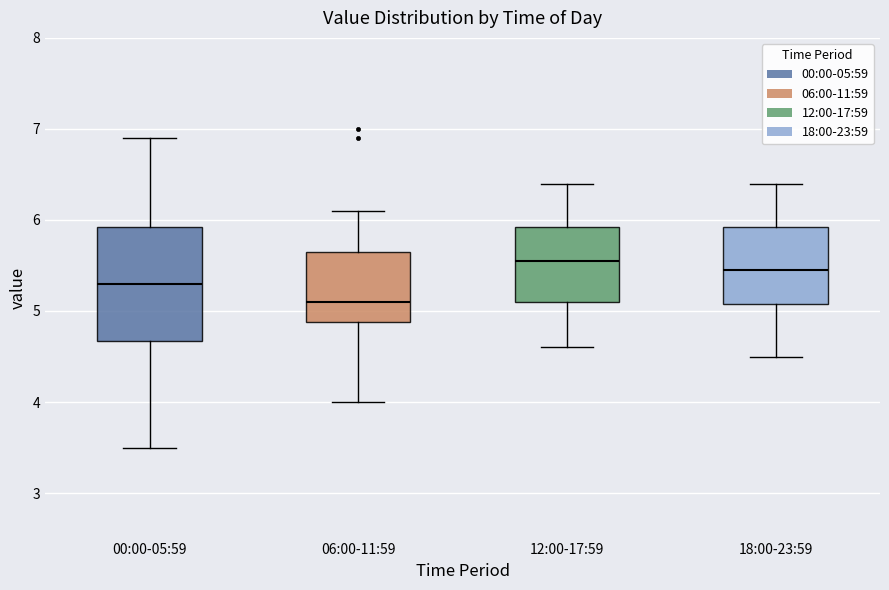

Reading left to right, transcribe this box plot: for each box, give where its median line is, the range the box spans, and where its two whiskers end, as read against the y-axis. The values are not printed on the chart, so give them approximately, as read against the axis.

00:00-05:59: median 5.3, box 4.7 to 5.9, whiskers 3.5 to 6.9
06:00-11:59: median 5.1, box 4.9 to 5.7, whiskers 4.0 to 6.1
12:00-17:59: median 5.6, box 5.1 to 5.9, whiskers 4.6 to 6.4
18:00-23:59: median 5.5, box 5.1 to 5.9, whiskers 4.5 to 6.4